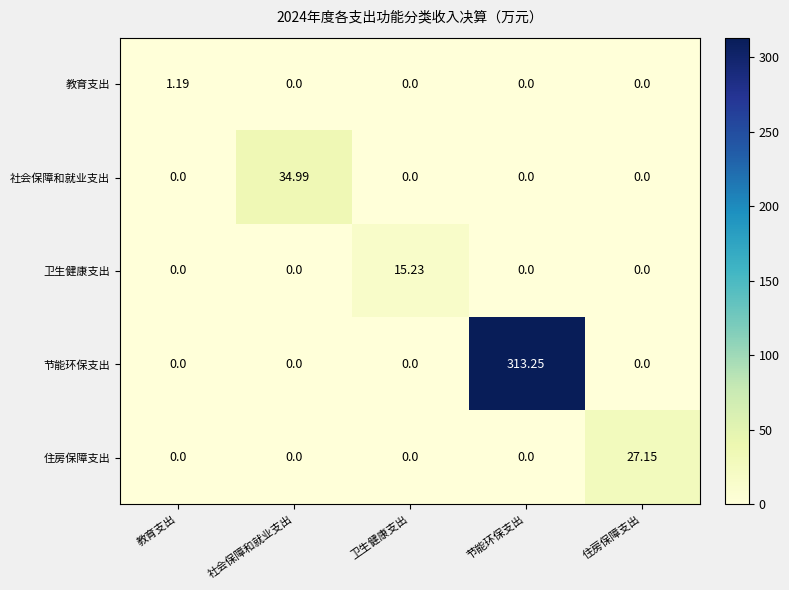

Between 教育支出 and 社会保障和就业支出, which series saw the biggest shift?

社会保障和就业支出